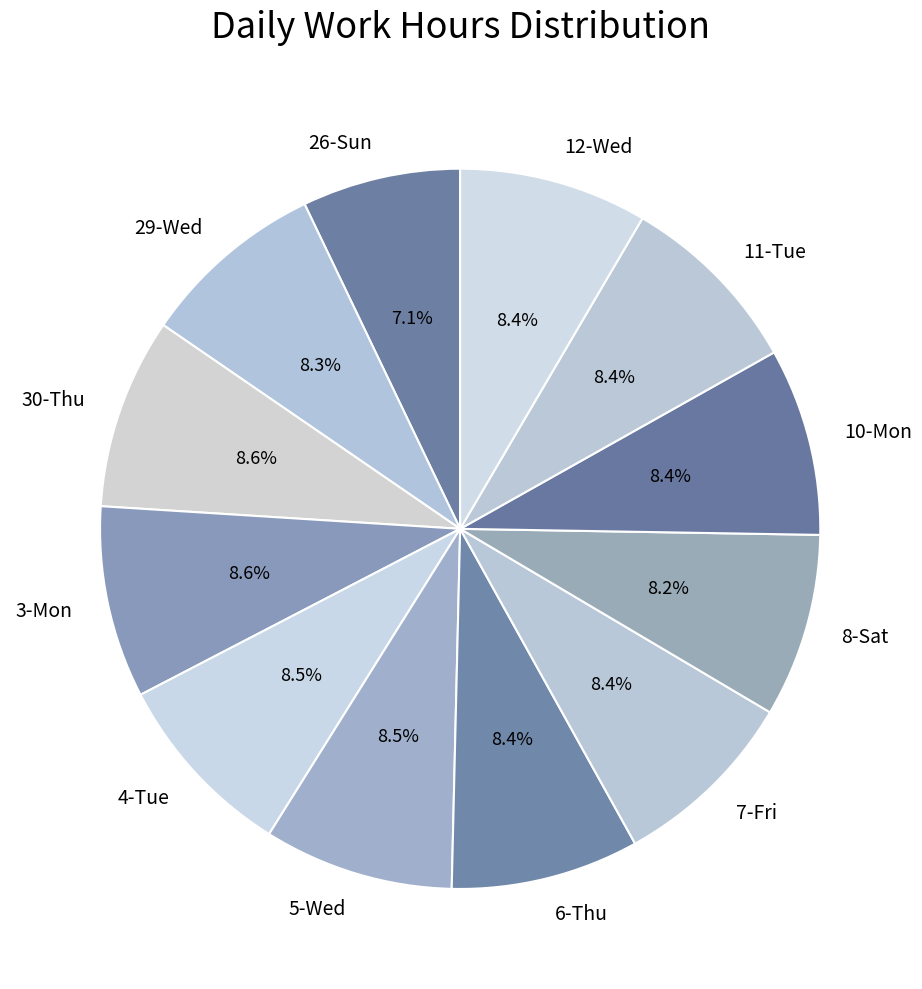

What is the smallest slice in the pie chart?

26-Sun